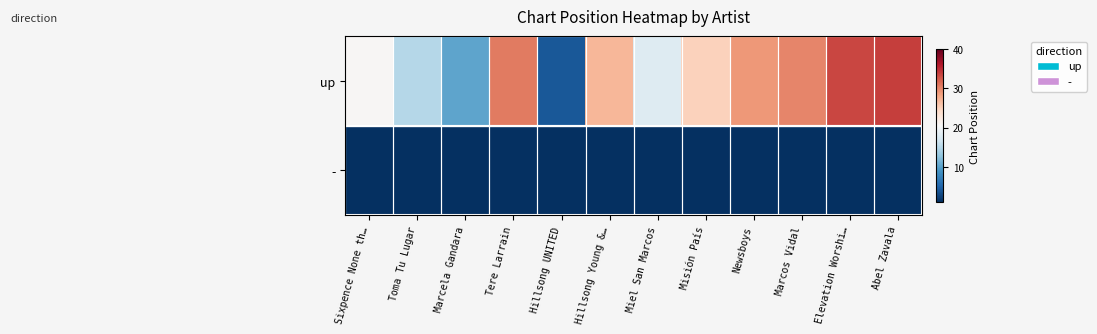

Reading right to left, extract all data points from this chart.

up: Abel Zavala=34.0	Elevation Worshi…=33.5	Marcos Vidal=30.0	Newsboys=29.0	Misión País=25.0	Miel San Marcos=18.0	Hillsong Young &…=27.0	Hillsong UNITED=4.0	Tere Larrain=30.6	Marcela Gandara=10.2	Toma Tu Lugar=15.0	Sixpence None th…=20.8
-: Abel Zavala=0.0	Elevation Worshi…=0.0	Marcos Vidal=0.0	Newsboys=0.0	Misión País=0.0	Miel San Marcos=0.0	Hillsong Young &…=0.0	Hillsong UNITED=0.0	Tere Larrain=0.0	Marcela Gandara=0.0	Toma Tu Lugar=0.0	Sixpence None th…=0.0